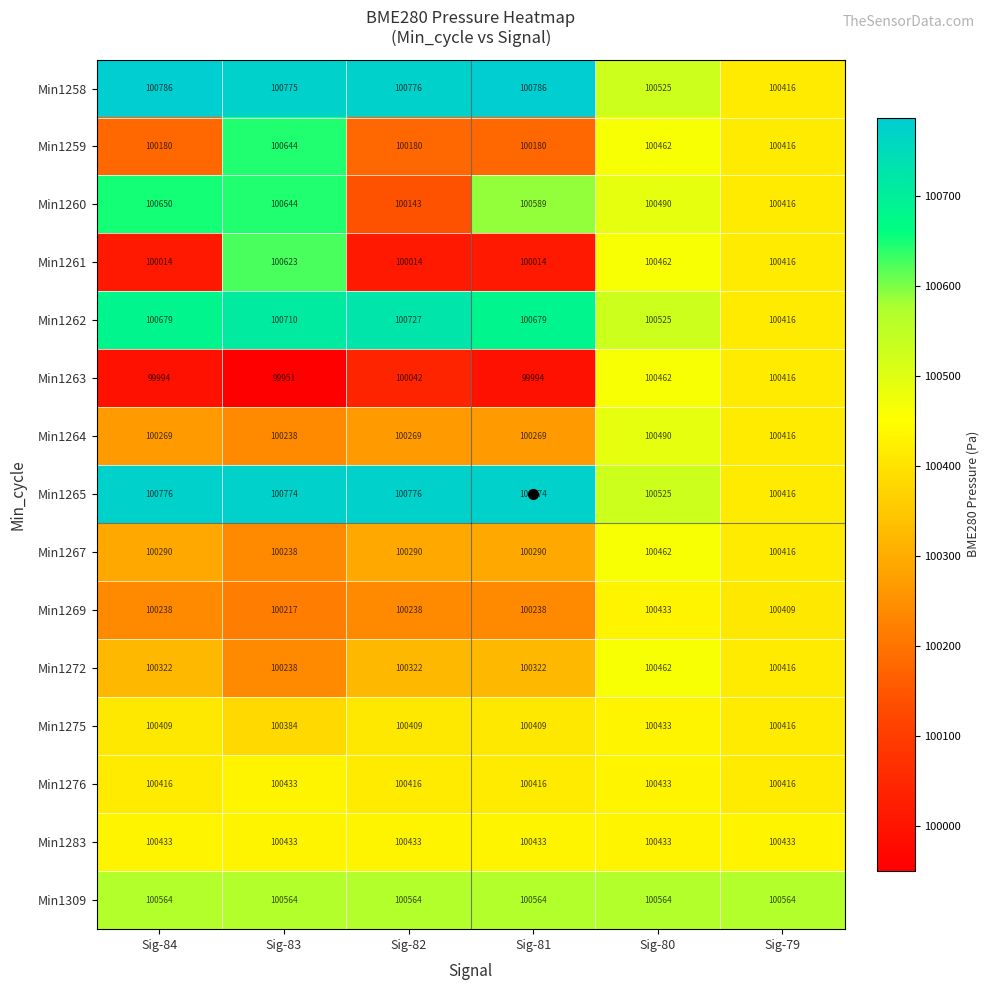

Which series changed the most between Sig-82 and Sig-80?

Min1261